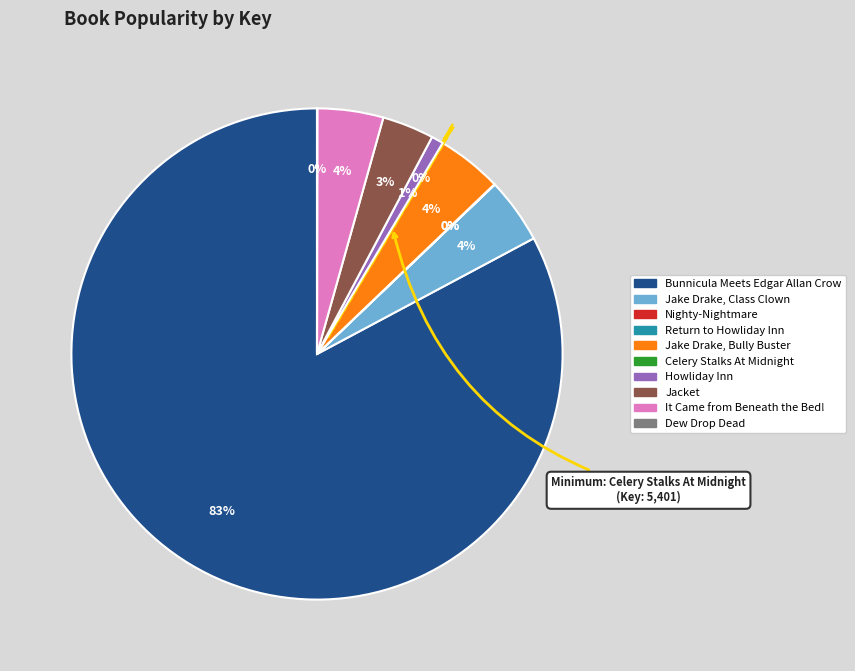

To the nearest percent, what portion does Jake Drake, Bully Buster represent?

4%